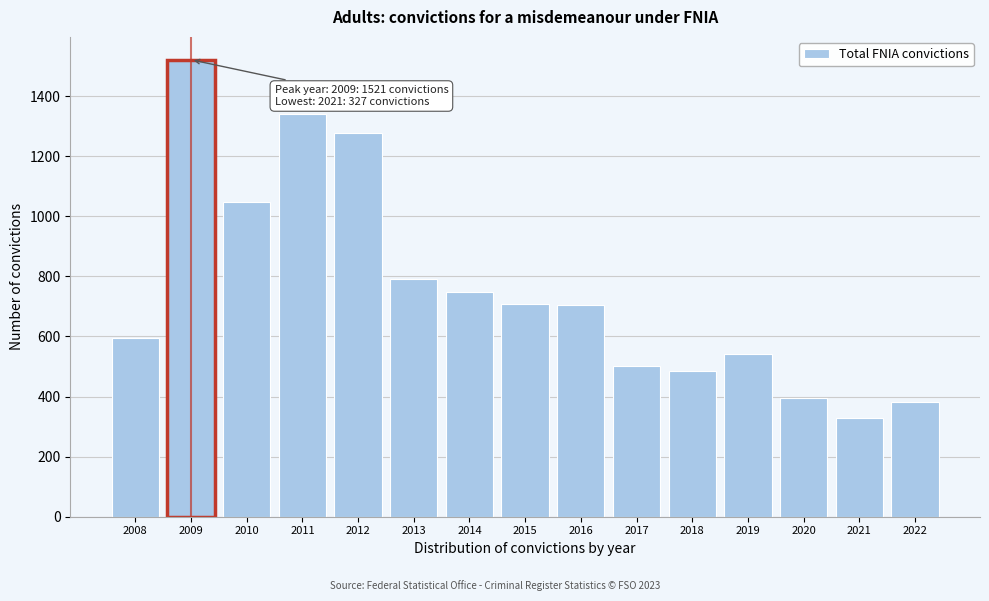

Which has a higher value, 2012 or 2014?

2012